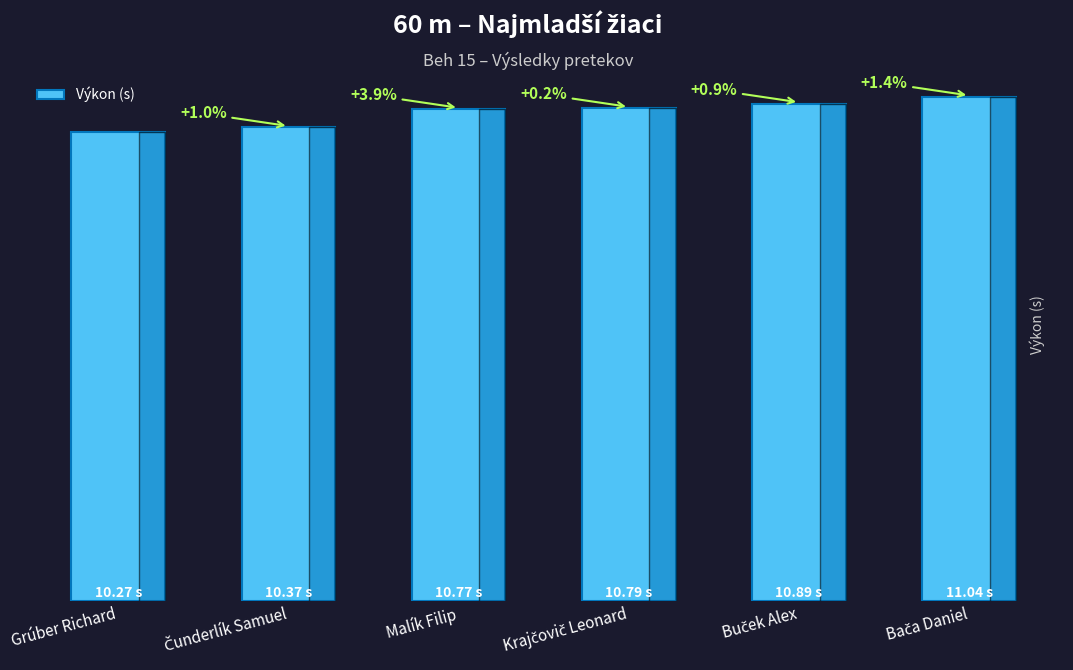

What is the sum of all values?

64.1